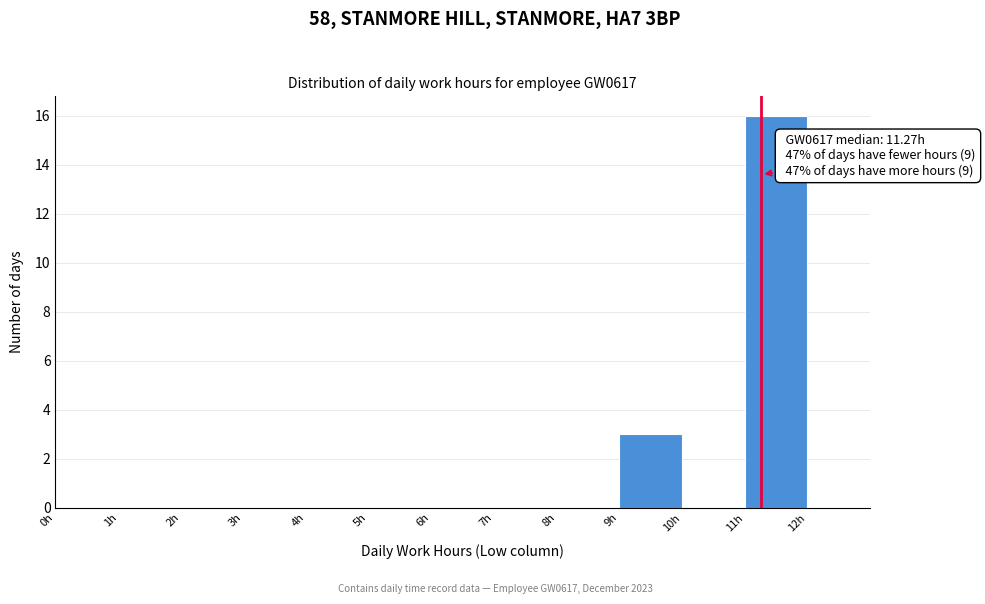

Over which range of the x-axis is the bar tallest?

11 to 12